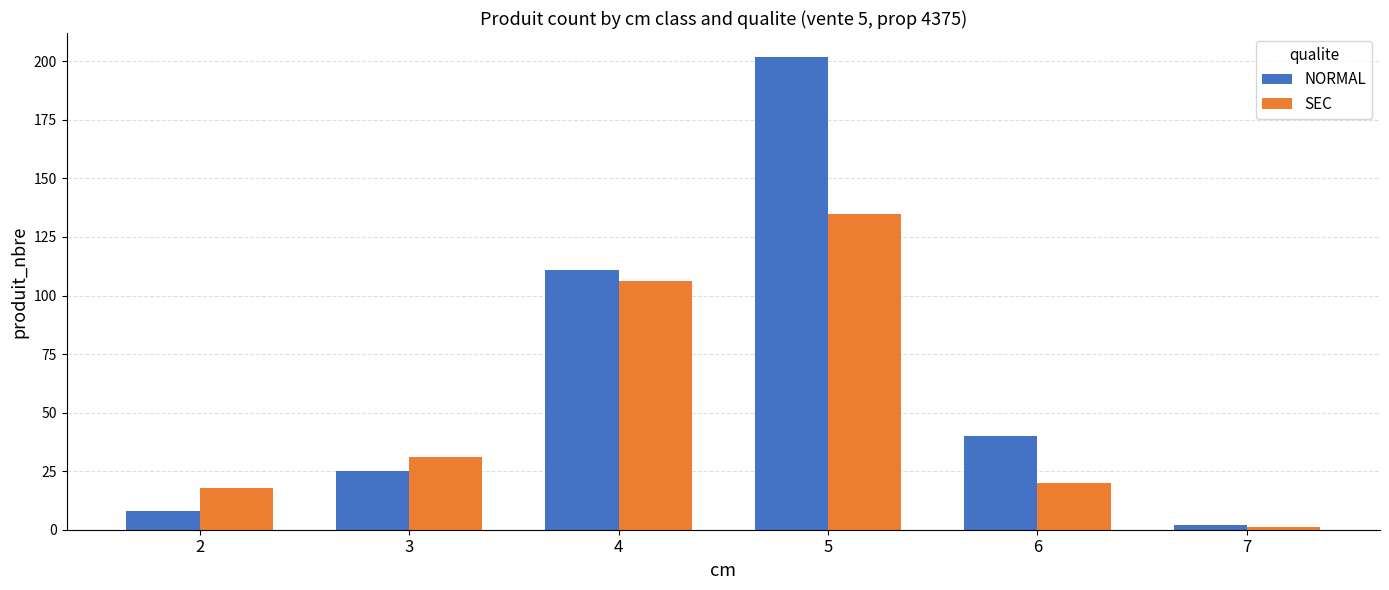

Which series has the largest total across all categories?

NORMAL